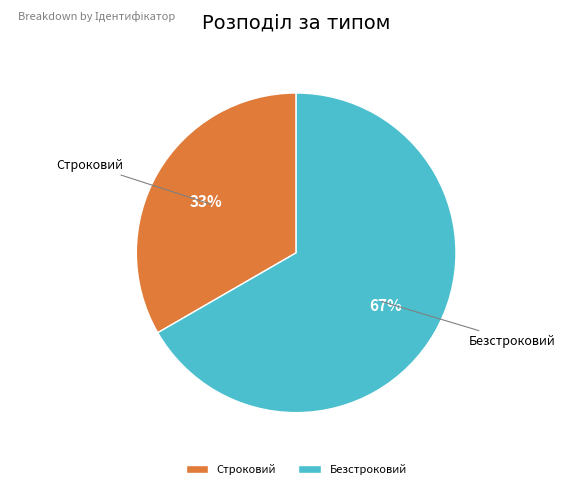

Is the sum of Строковий and Безстроковий greater than half?

Yes